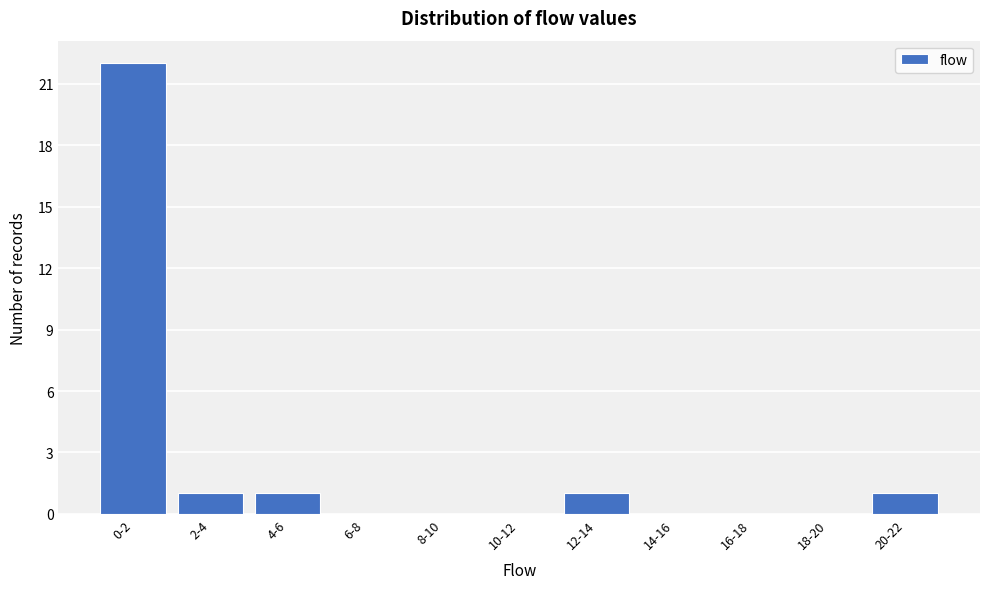

Reading left to right, what are all the values shown in this chart?

0-2=22	2-4=1	4-6=1	6-8=0	8-10=0	10-12=0	12-14=1	14-16=0	16-18=0	18-20=0	20-22=1